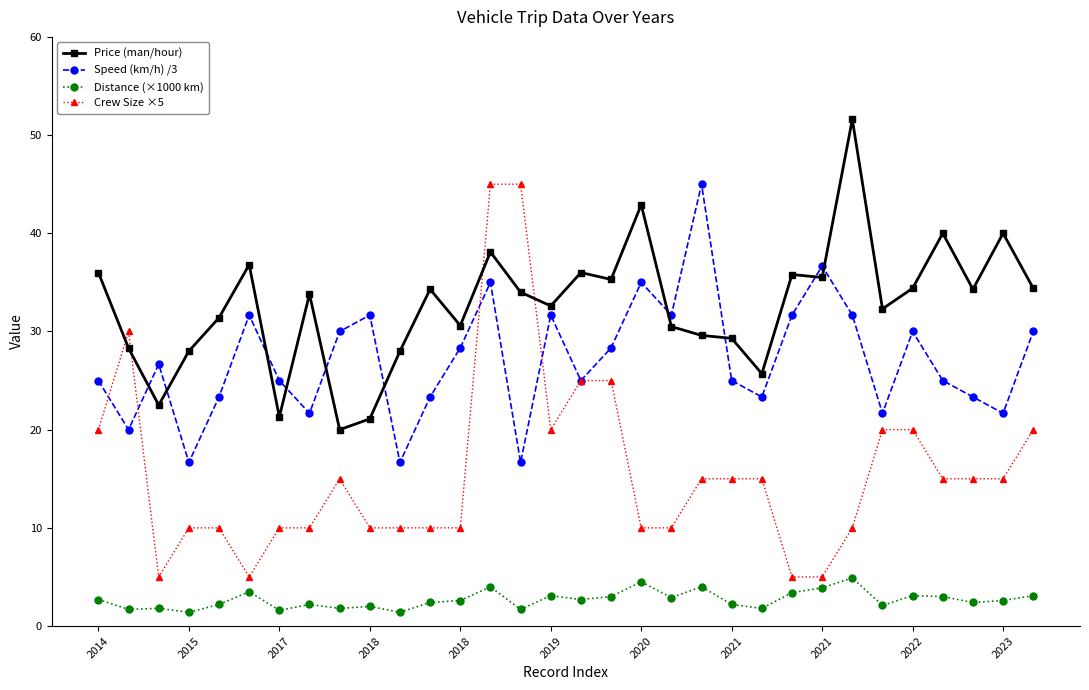

What is the value of the Price (man/hour) point at the 10th from the left?

21.1